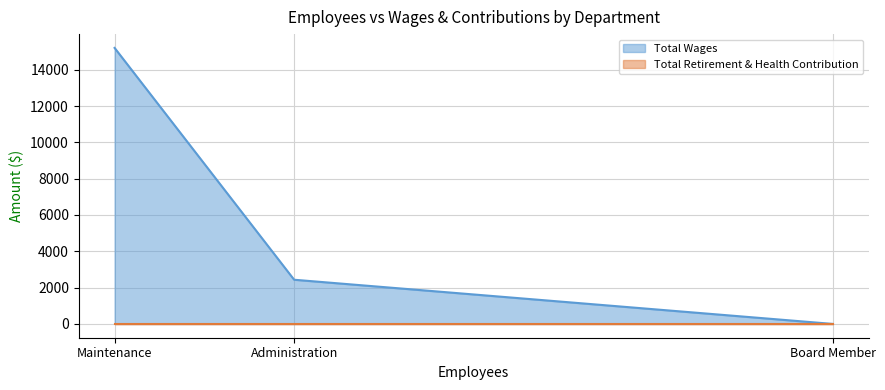

Count the values in the range 0 to 15200.

3